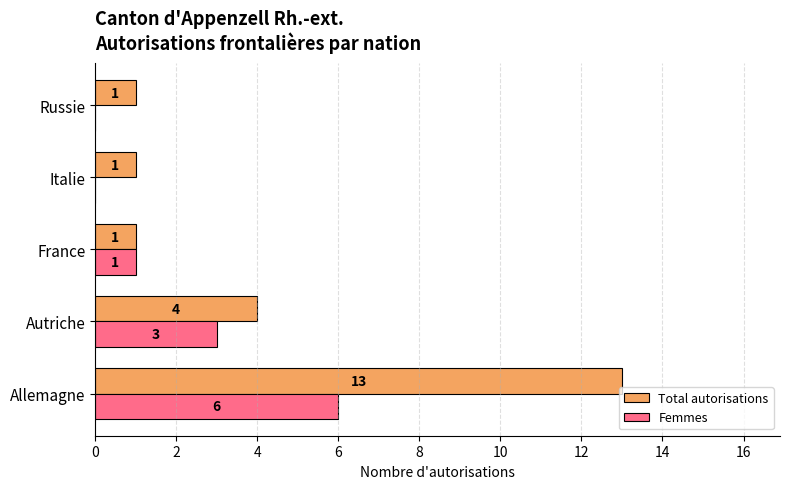

What is the greatest value displayed?

13